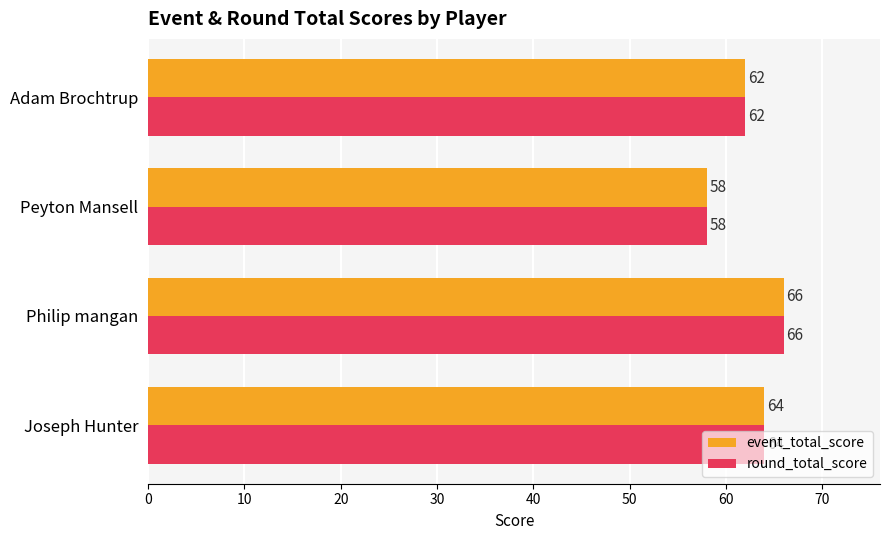

What is the minimum value shown in the chart?

58